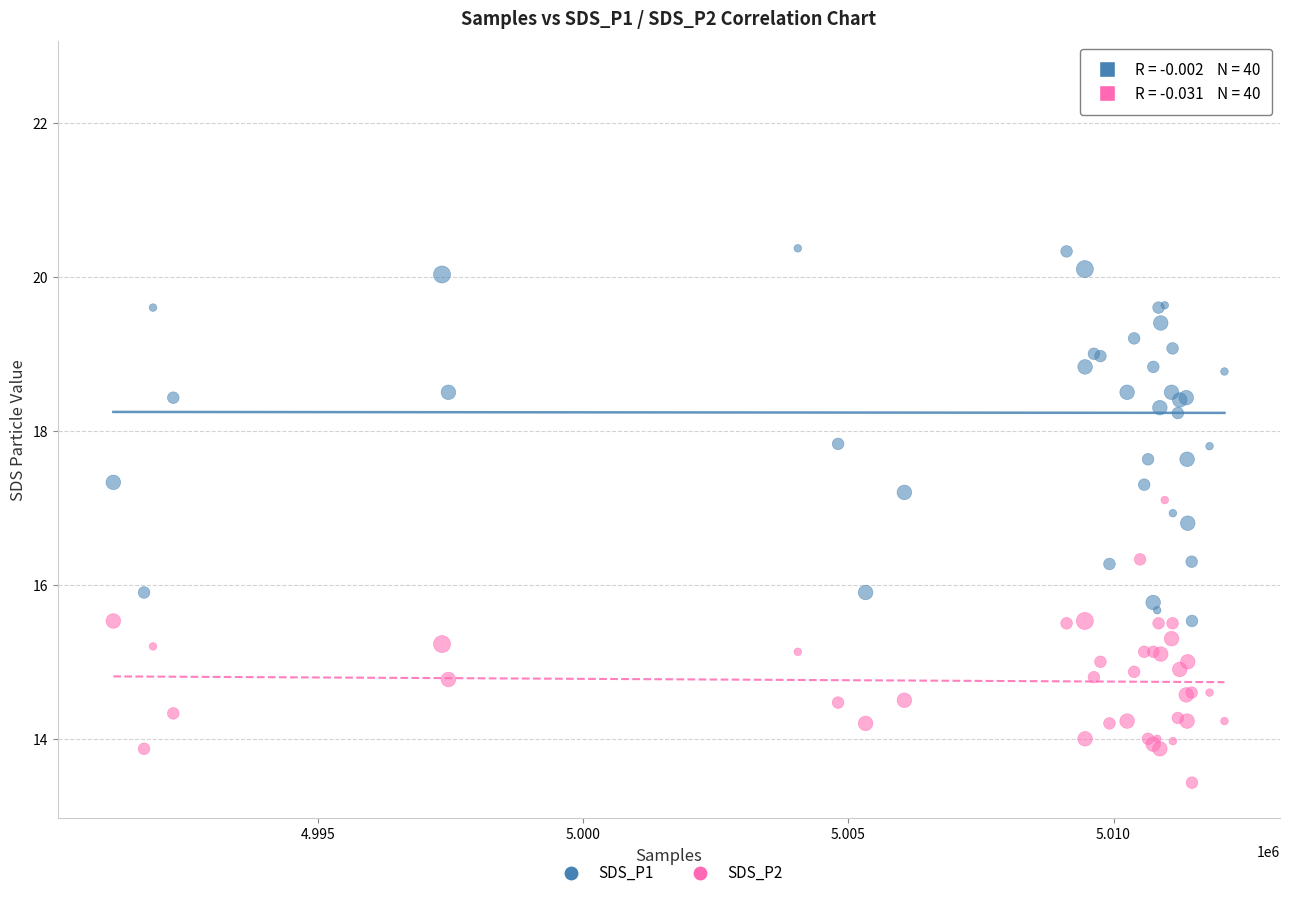

Which series contains the highest Y value?

SDS_P1